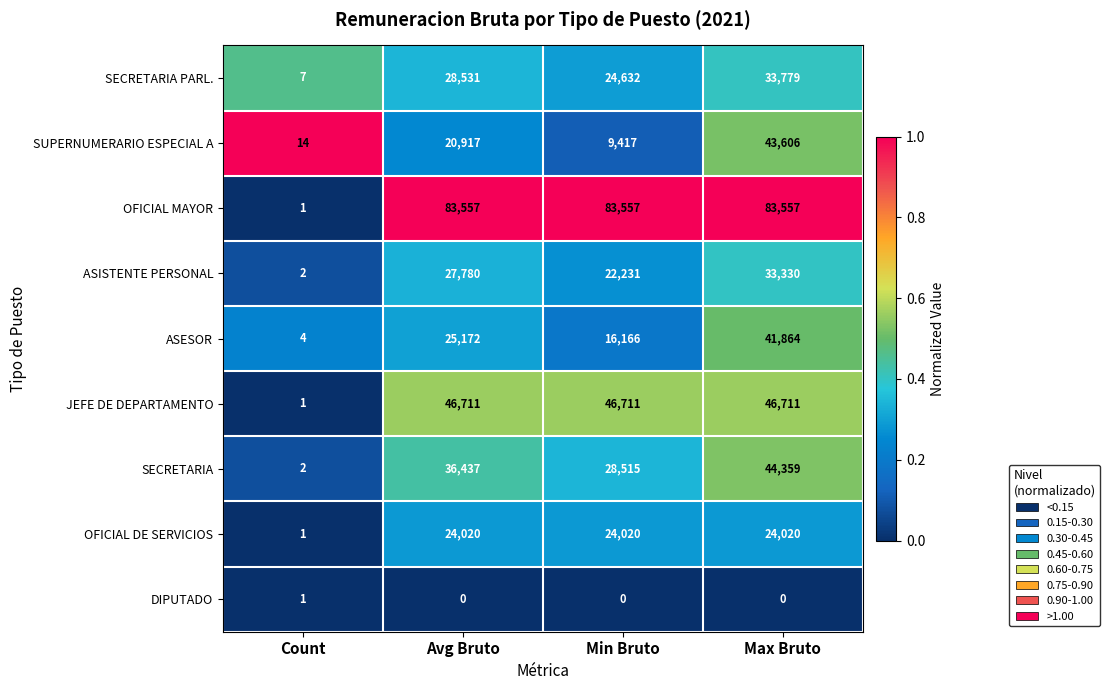

Which category has the highest value in the SUPERNUMERARIO ESPECIAL A series?

Max Bruto